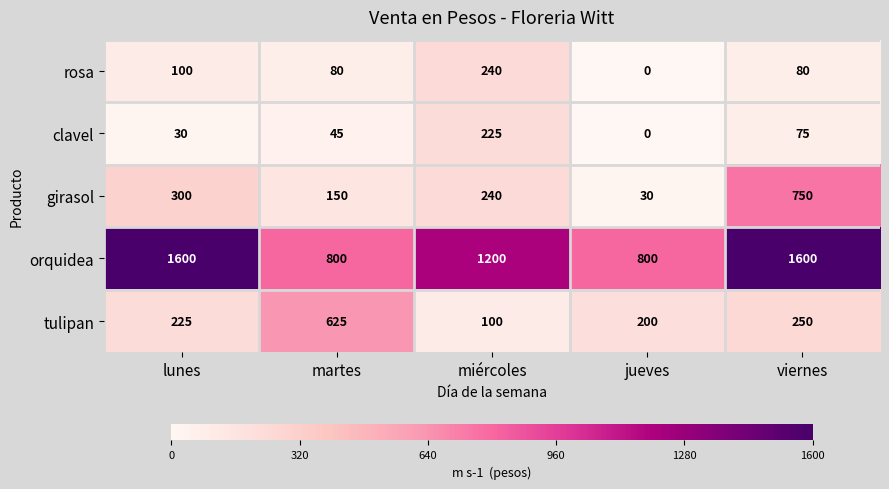

What is the total value across all series at viernes?

2755